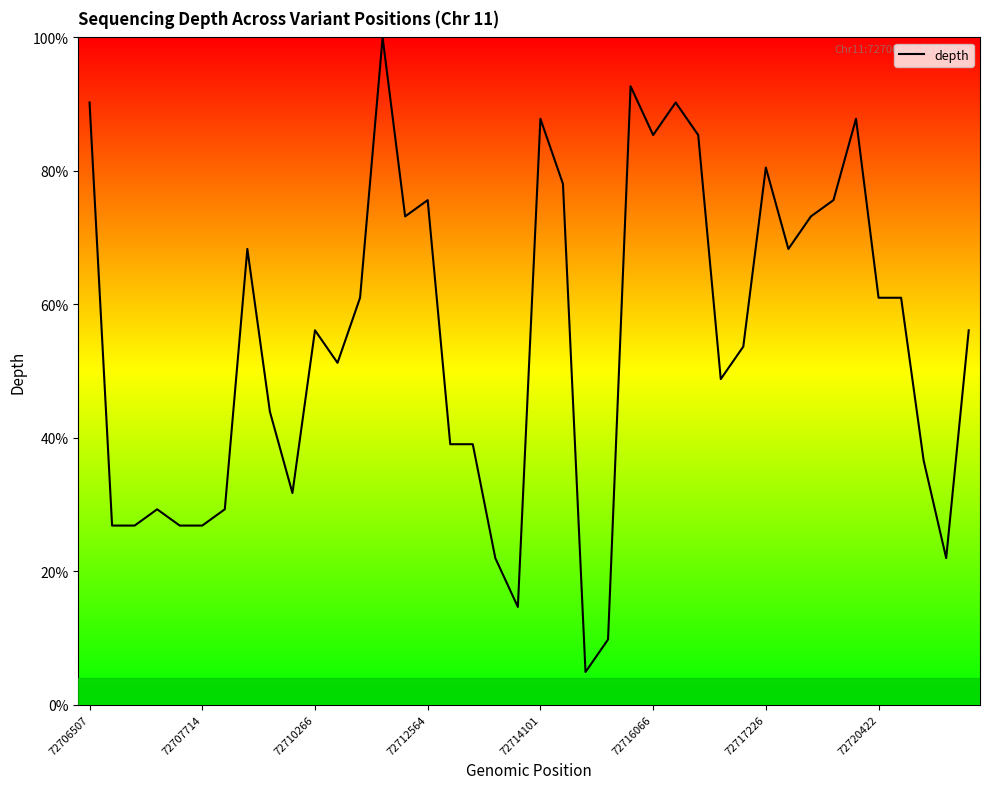

What is the smallest value displayed?

4.9